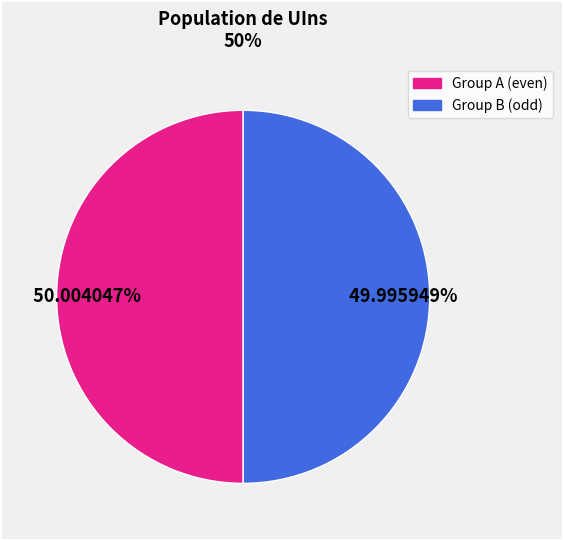

Is there a majority slice in this chart?

Yes